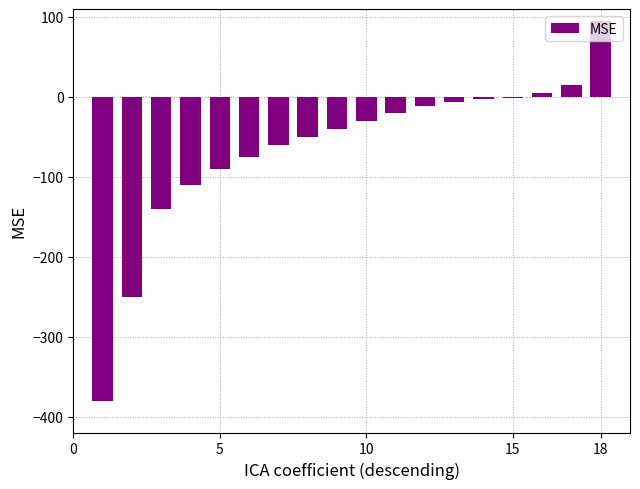

What is the maximum value shown in the chart?

95